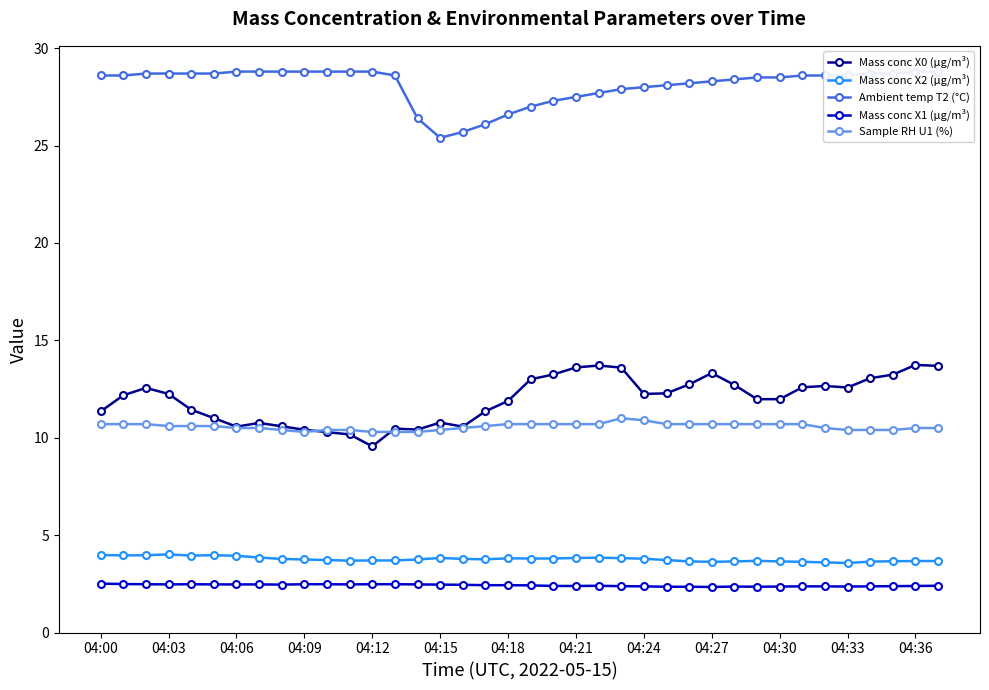

What is the minimum value for Mass conc X2 (μg/m³)?

3.6